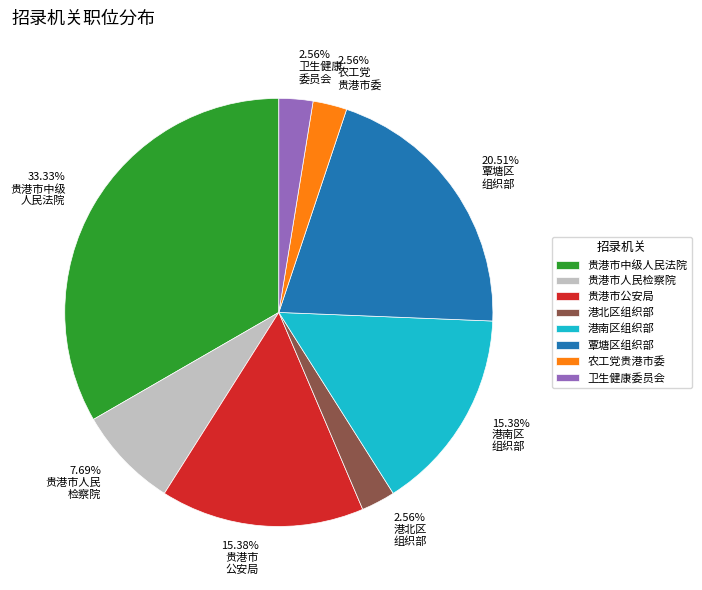

Is there any slice that represents more than half of the pie?

No